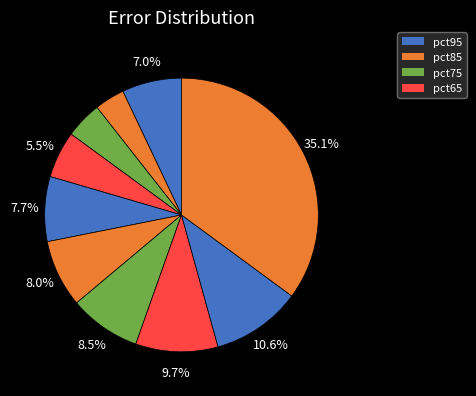

Count the number of slices in the pie.

10